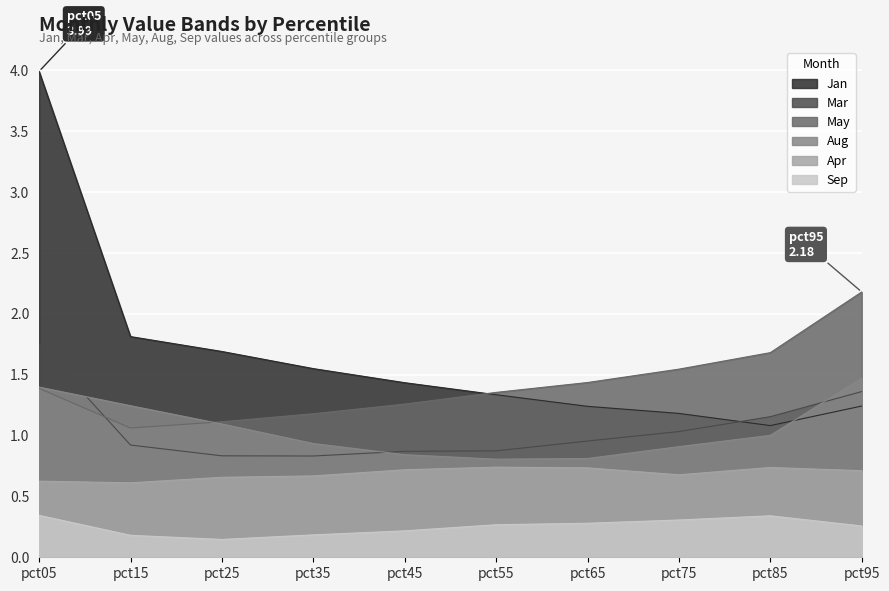

What is the sum of the Sep values at pct55 and pct15?

0.4